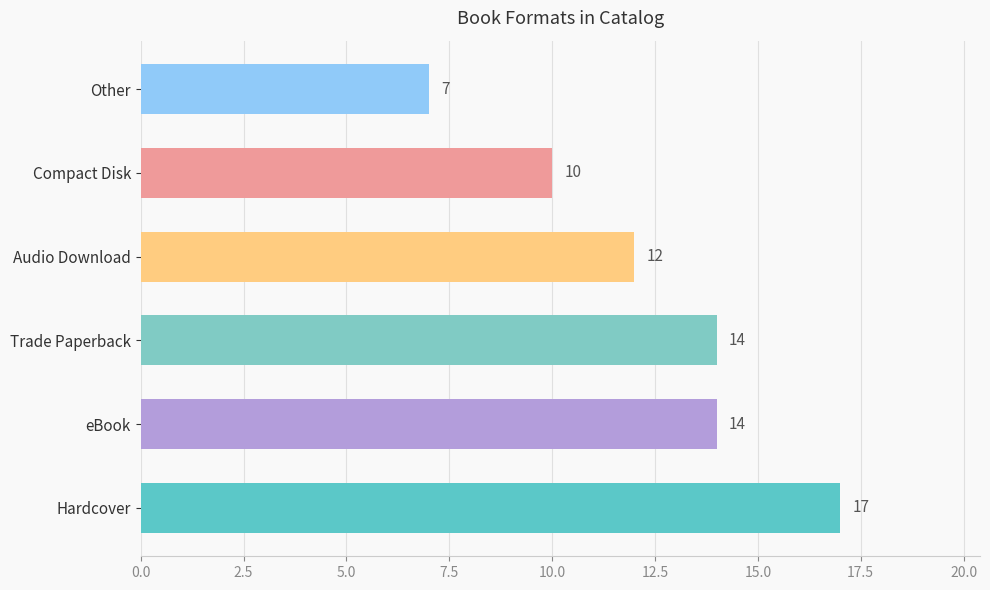

What is the difference between the maximum and second lowest values?

7